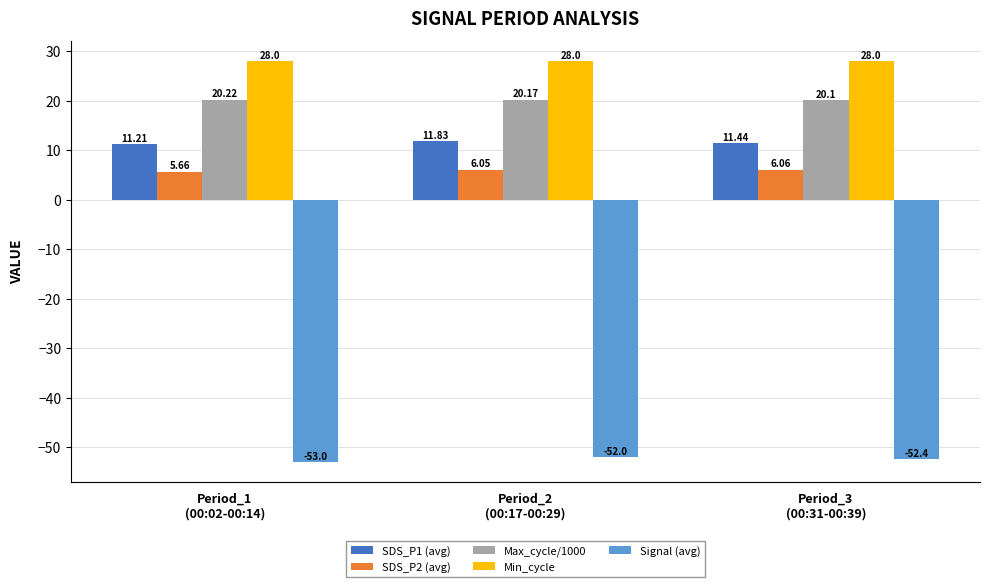

The SDS_P2 (avg) series shows 3.2 at Period_3
(00:31-00:39). True or false?

False